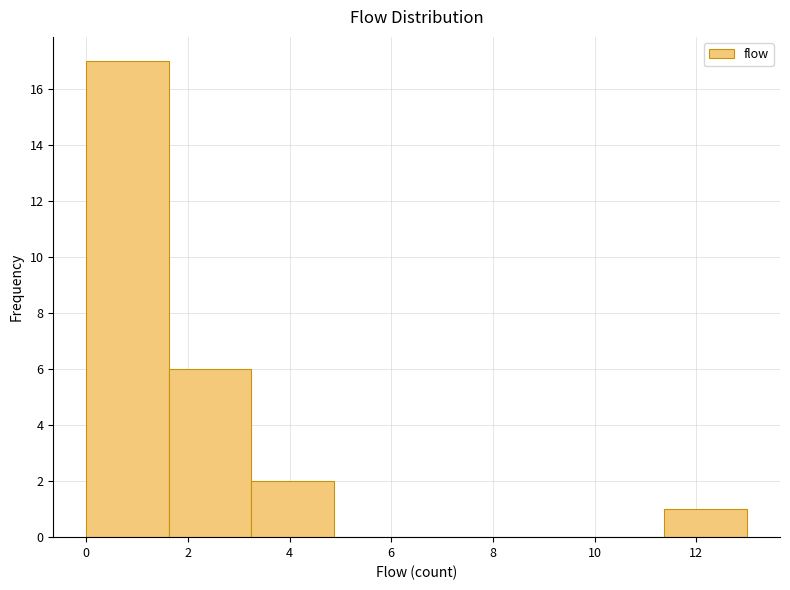

Which range on the x-axis has the tallest bar?

0.0 to 1.6